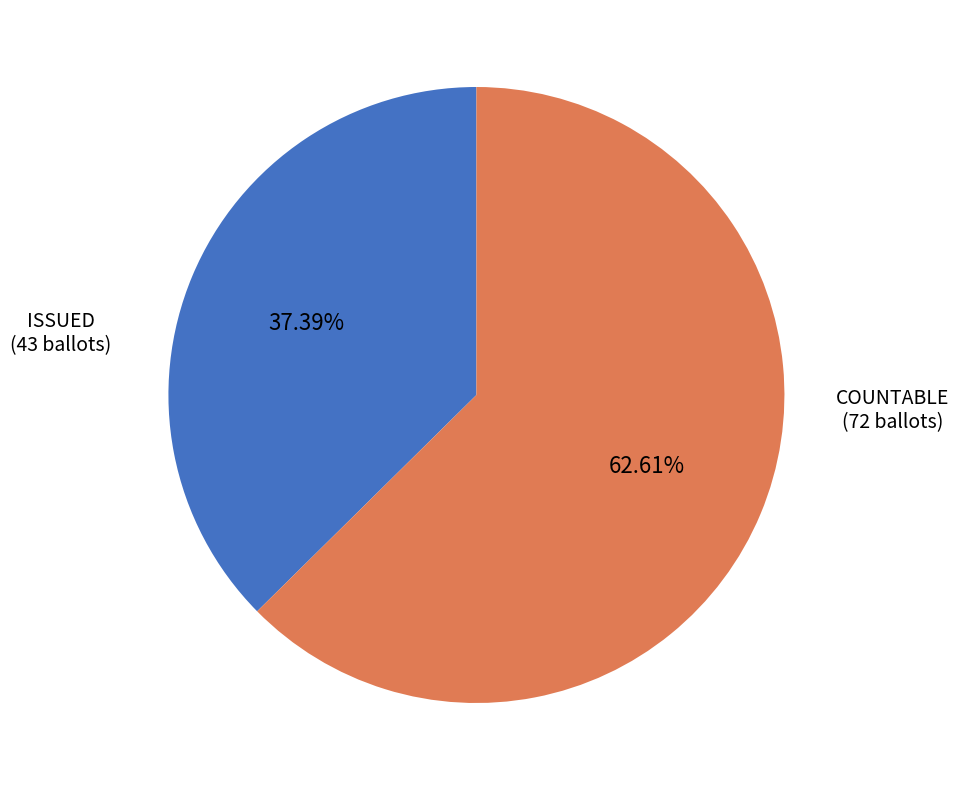

Is the sum of ISSUED and COUNTABLE greater than half?

Yes